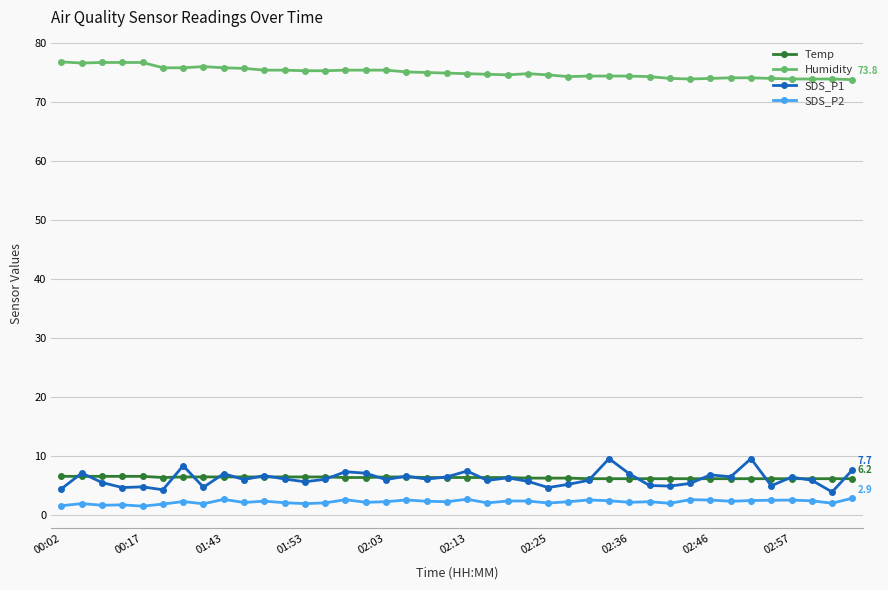

What is the minimum value for Humidity?

73.8